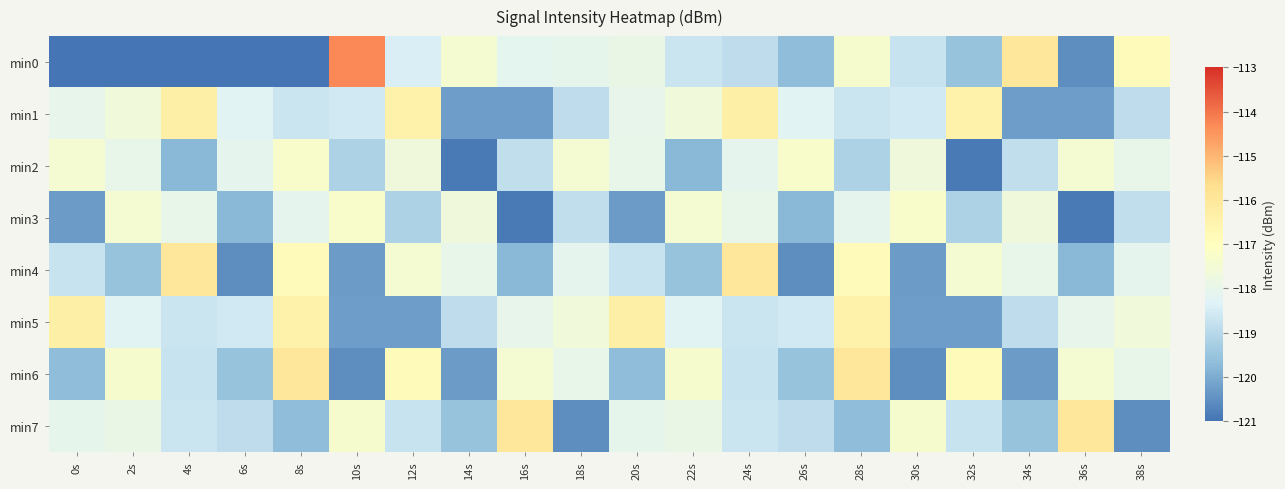

Reading left to right, transcribe all the data shown in this chart.

min0: 0s=-121.0	2s=-121.0	4s=-121.0	6s=-121.0	8s=-121.0	10s=-114.3	12s=-118.4	14s=-117.4	16s=-118.1	18s=-118.0	20s=-117.9	22s=-118.7	24s=-118.9	26s=-119.7	28s=-117.4	30s=-118.7	32s=-119.5	34s=-116.0	36s=-120.5	38s=-116.9
min1: 0s=-118.0	2s=-117.6	4s=-116.3	6s=-118.2	8s=-118.7	10s=-118.6	12s=-116.4	14s=-120.3	16s=-120.3	18s=-118.9	20s=-118.0	22s=-117.6	24s=-116.3	26s=-118.2	28s=-118.7	30s=-118.6	32s=-116.4	34s=-120.3	36s=-120.3	38s=-118.9
min2: 0s=-117.5	2s=-118.0	4s=-119.8	6s=-118.1	8s=-117.3	10s=-119.2	12s=-117.7	14s=-120.9	16s=-118.9	18s=-117.5	20s=-118.0	22s=-119.8	24s=-118.1	26s=-117.3	28s=-119.2	30s=-117.7	32s=-120.9	34s=-118.9	36s=-117.5	38s=-118.0
min3: 0s=-120.3	2s=-117.5	4s=-118.0	6s=-119.8	8s=-118.1	10s=-117.3	12s=-119.2	14s=-117.7	16s=-120.9	18s=-118.9	20s=-120.3	22s=-117.5	24s=-118.0	26s=-119.8	28s=-118.1	30s=-117.3	32s=-119.2	34s=-117.7	36s=-120.9	38s=-118.9
min4: 0s=-118.7	2s=-119.5	4s=-116.0	6s=-120.5	8s=-116.9	10s=-120.3	12s=-117.5	14s=-118.0	16s=-119.8	18s=-118.1	20s=-118.7	22s=-119.5	24s=-116.0	26s=-120.5	28s=-116.9	30s=-120.3	32s=-117.5	34s=-118.0	36s=-119.8	38s=-118.1
min5: 0s=-116.3	2s=-118.2	4s=-118.7	6s=-118.6	8s=-116.4	10s=-120.3	12s=-120.3	14s=-118.9	16s=-118.0	18s=-117.6	20s=-116.3	22s=-118.2	24s=-118.7	26s=-118.6	28s=-116.4	30s=-120.3	32s=-120.3	34s=-118.9	36s=-118.0	38s=-117.6
min6: 0s=-119.7	2s=-117.4	4s=-118.7	6s=-119.5	8s=-116.0	10s=-120.5	12s=-116.9	14s=-120.3	16s=-117.5	18s=-118.0	20s=-119.7	22s=-117.4	24s=-118.7	26s=-119.5	28s=-116.0	30s=-120.5	32s=-116.9	34s=-120.3	36s=-117.5	38s=-118.0
min7: 0s=-118.0	2s=-117.9	4s=-118.7	6s=-118.9	8s=-119.7	10s=-117.4	12s=-118.7	14s=-119.5	16s=-116.0	18s=-120.5	20s=-118.0	22s=-117.9	24s=-118.7	26s=-118.9	28s=-119.7	30s=-117.4	32s=-118.7	34s=-119.5	36s=-116.0	38s=-120.5